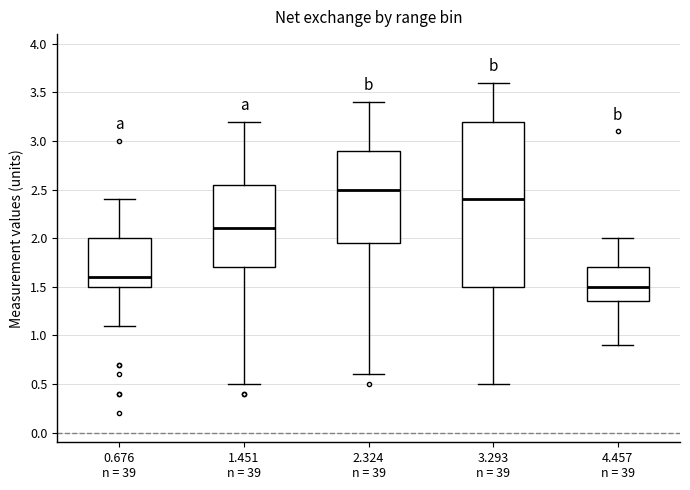

Which box's median line is the highest?

2.324 n = 39